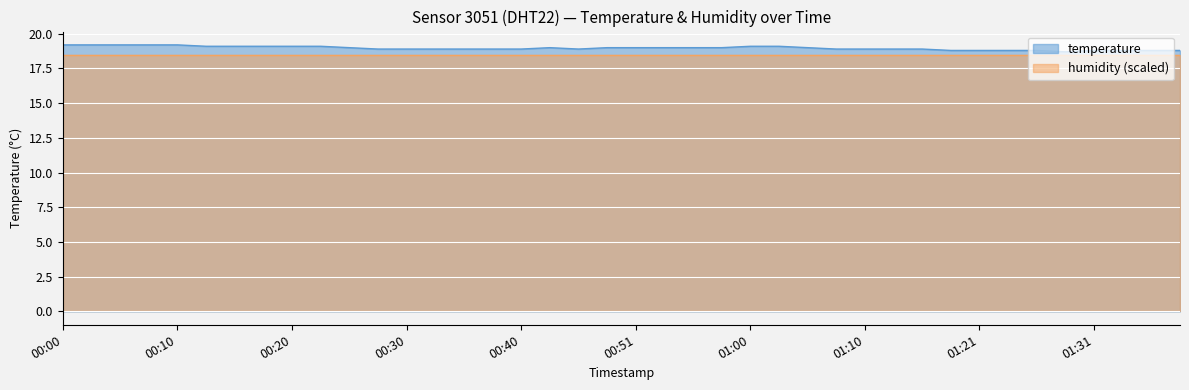

Rank the categories by value from lowest to highest.

01:28, 01:18, 01:21, 01:23, 01:26, 01:31, 01:33, 01:36, 01:38, 00:28, 00:30, 00:33, 00:35, 00:38, 00:40, 00:45, 01:08, 01:10, 01:13, 01:16, 00:25, 00:43, 00:48, 00:51, 00:53, 00:55, 00:58, 01:05, 00:13, 00:15, 00:18, 00:20, 00:23, 01:00, 01:03, 00:00, 00:03, 00:05, 00:08, 00:10